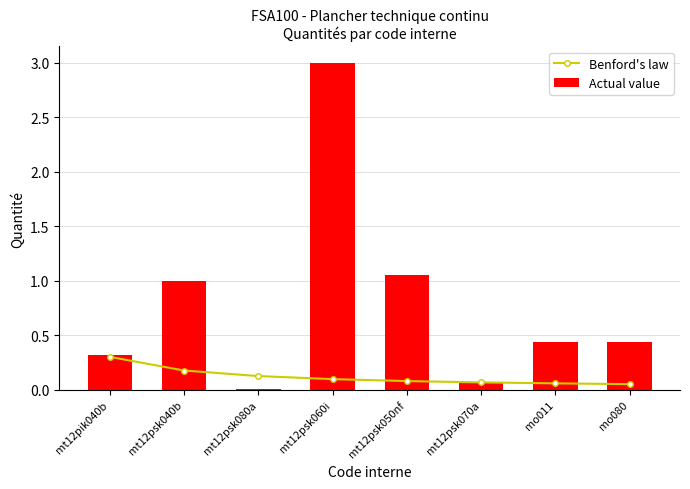

What is the approximate value of Benford's law at mt12psk040b?

0.2